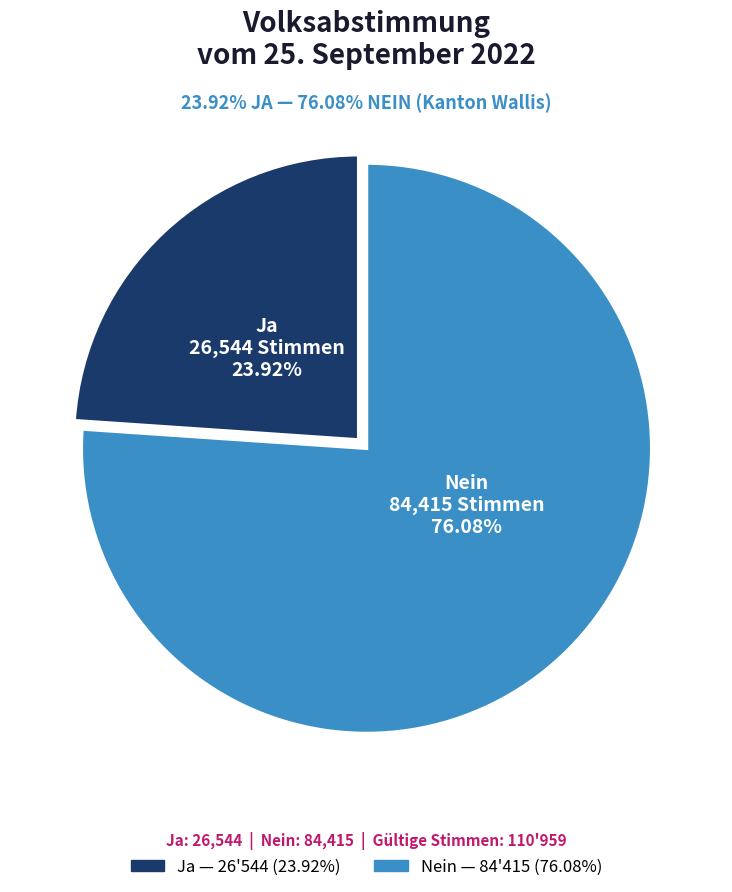

To the nearest percent, what is the difference between the Ja and Nein slice percentages?

52%